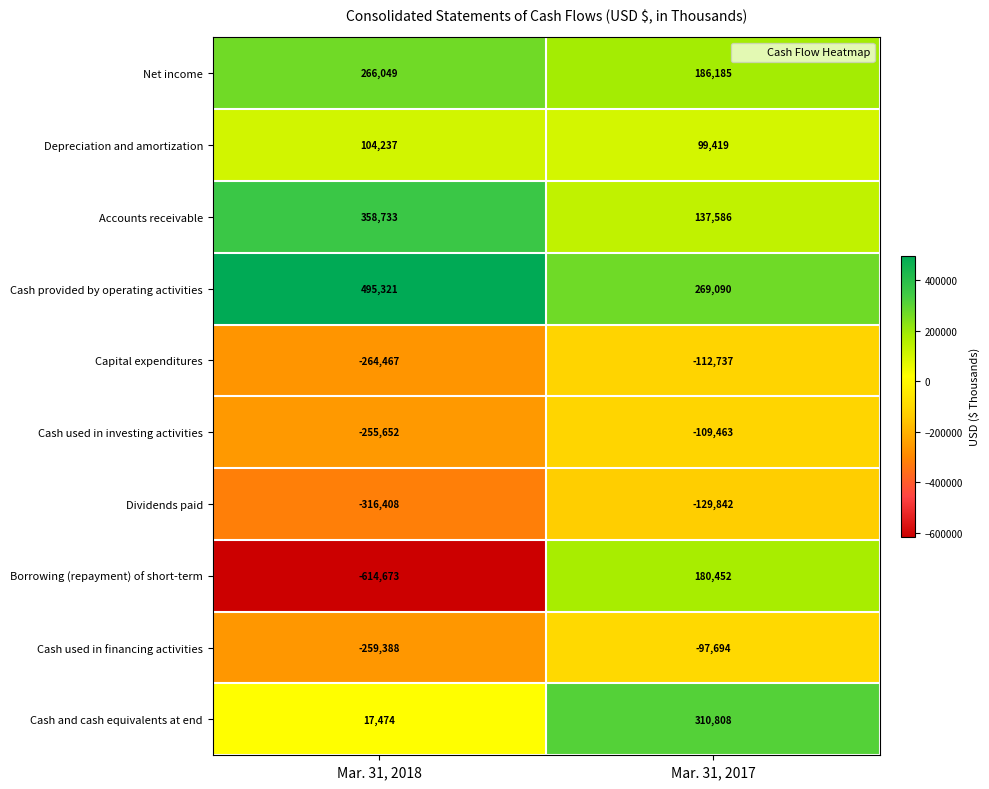

What is the smallest value displayed?

-614673